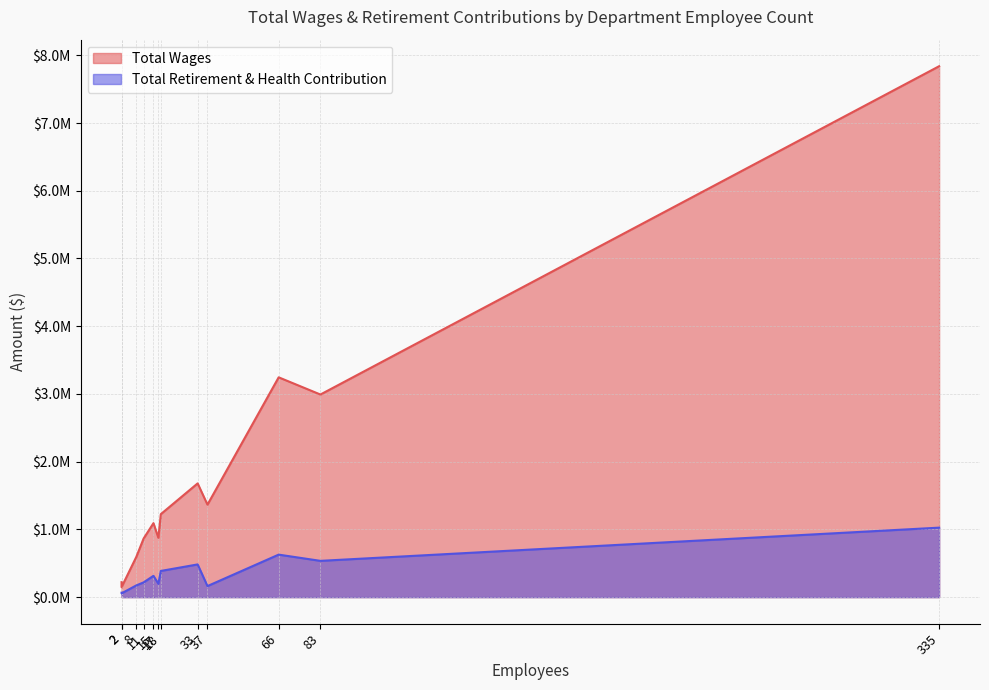

How many values in the Total Retirement & Health Contribution series exceed 314783?

5